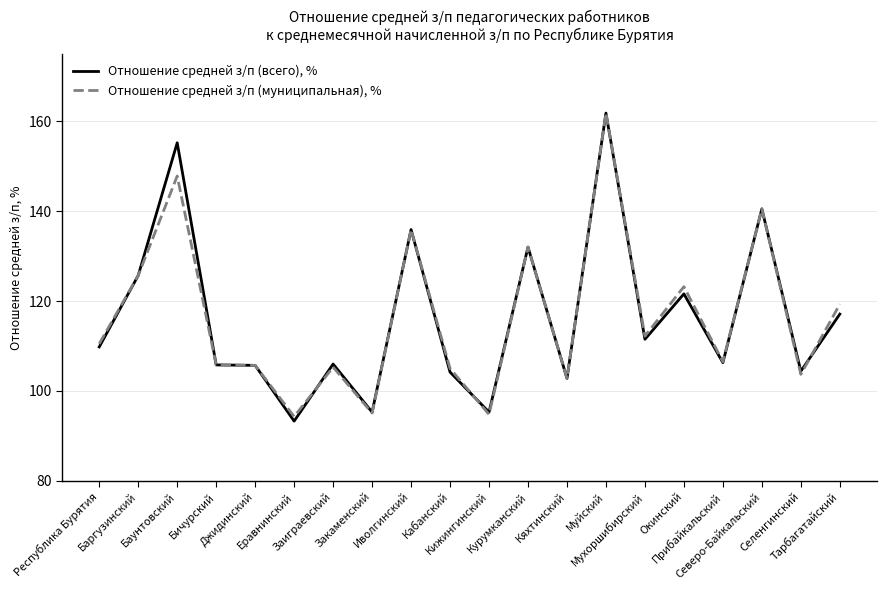

Rank the series by their average value, from lowest to highest.

Отношение средней з/п (муниципальная), %, Отношение средней з/п (всего), %